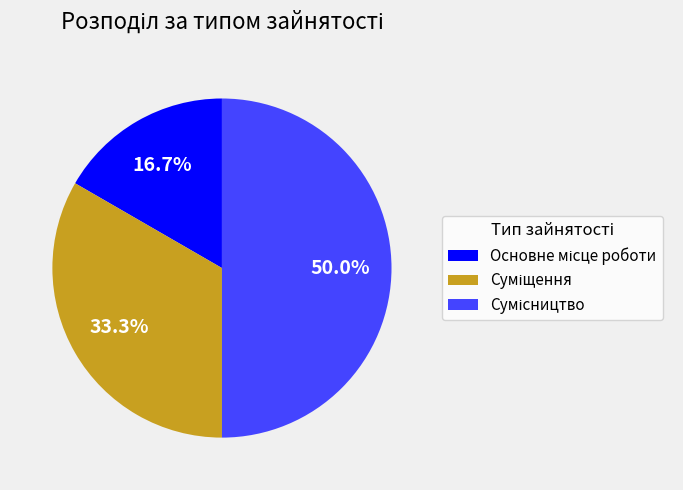

To the nearest percent, what is the difference between the largest and smallest slice percentages?

33%